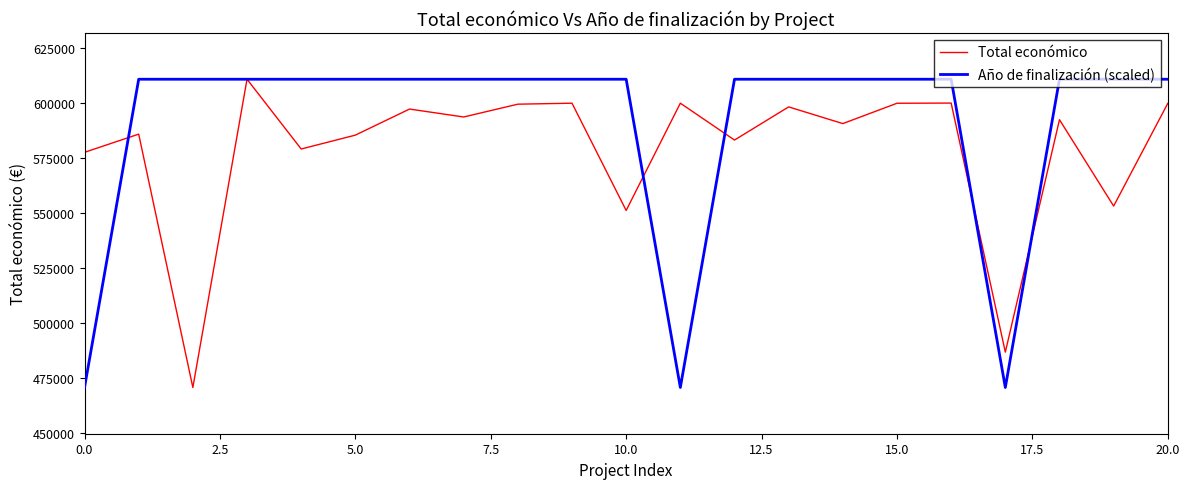

What is the highest value of the Total económico series?

610889